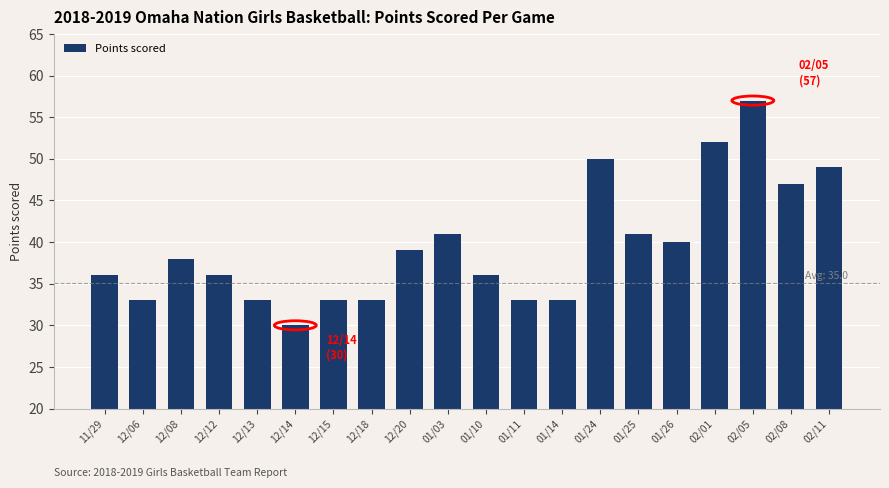

Reading left to right, list all the values displayed in this chart.

36	33	38	36	33	30	33	33	39	41	36	33	33	50	41	40	52	57	47	49